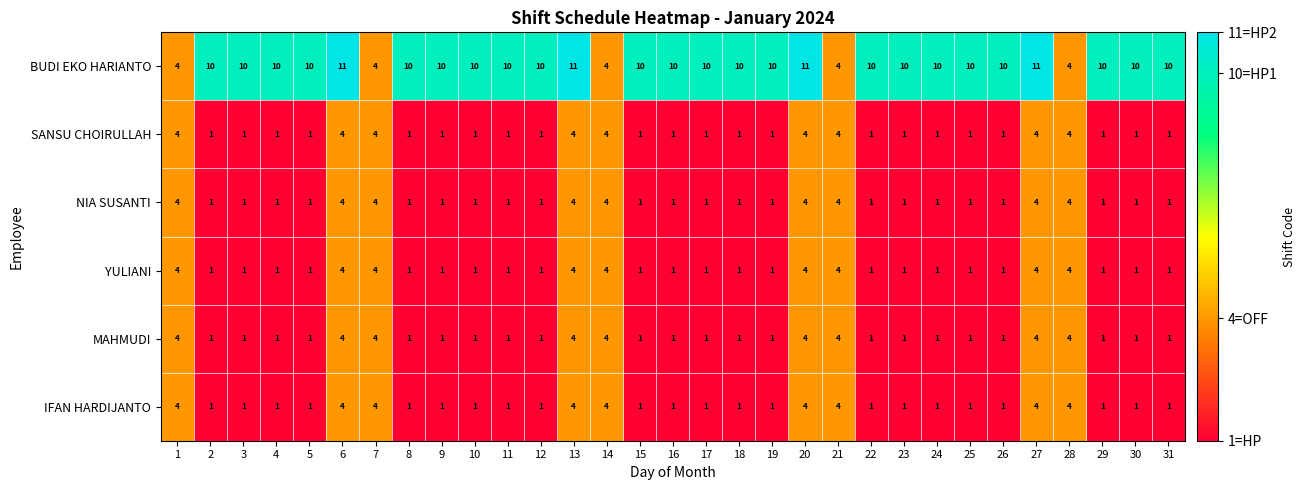

What is the minimum value shown in the chart?

1